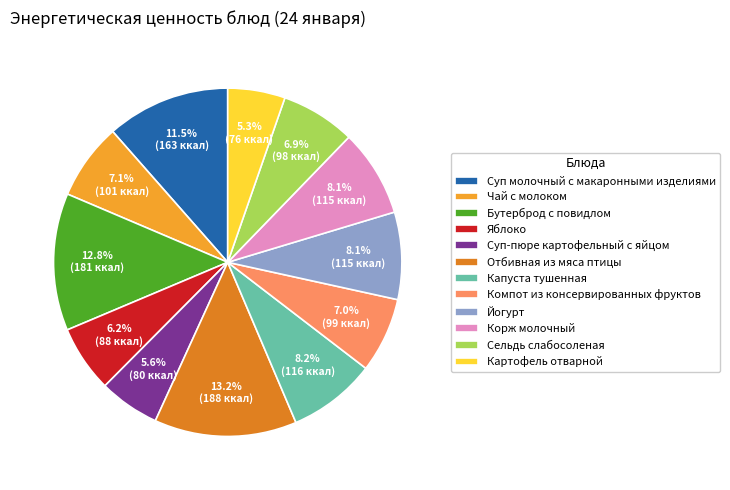

To the nearest percent, what portion does Яблоко represent?

6%